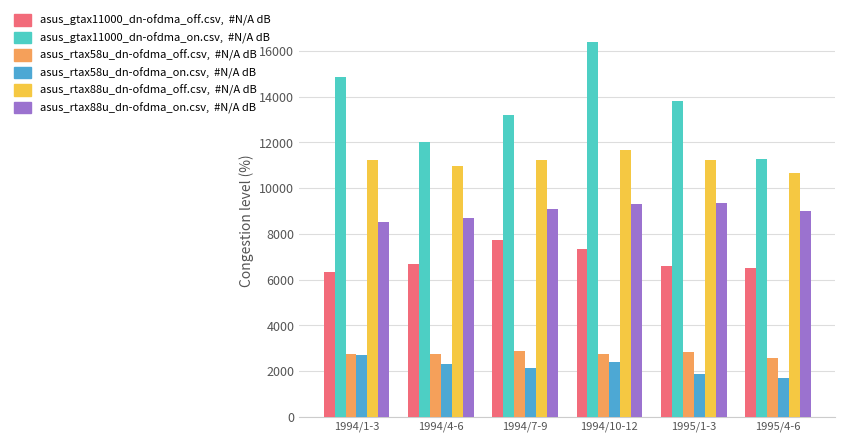

What is the total value across all series at 1994/1-3?

46414.5